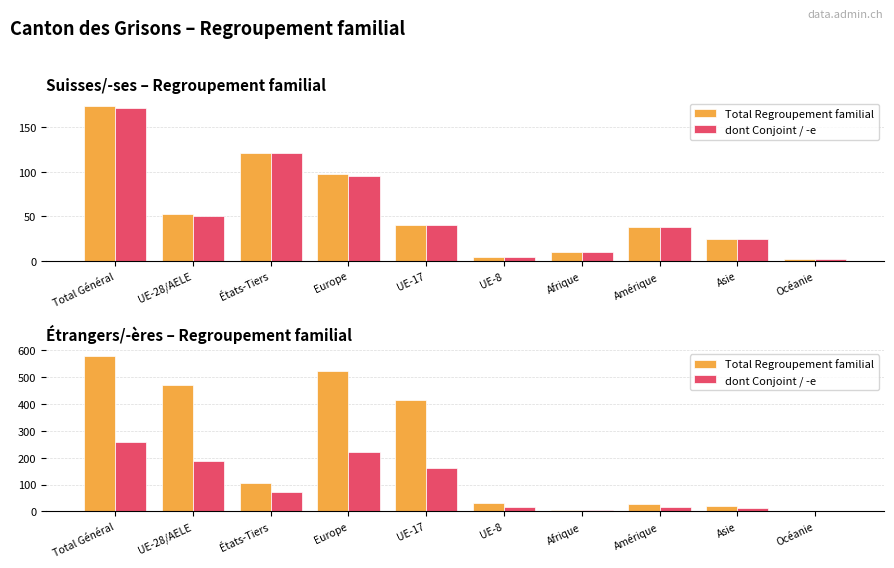

How many bars are there in each group?

2